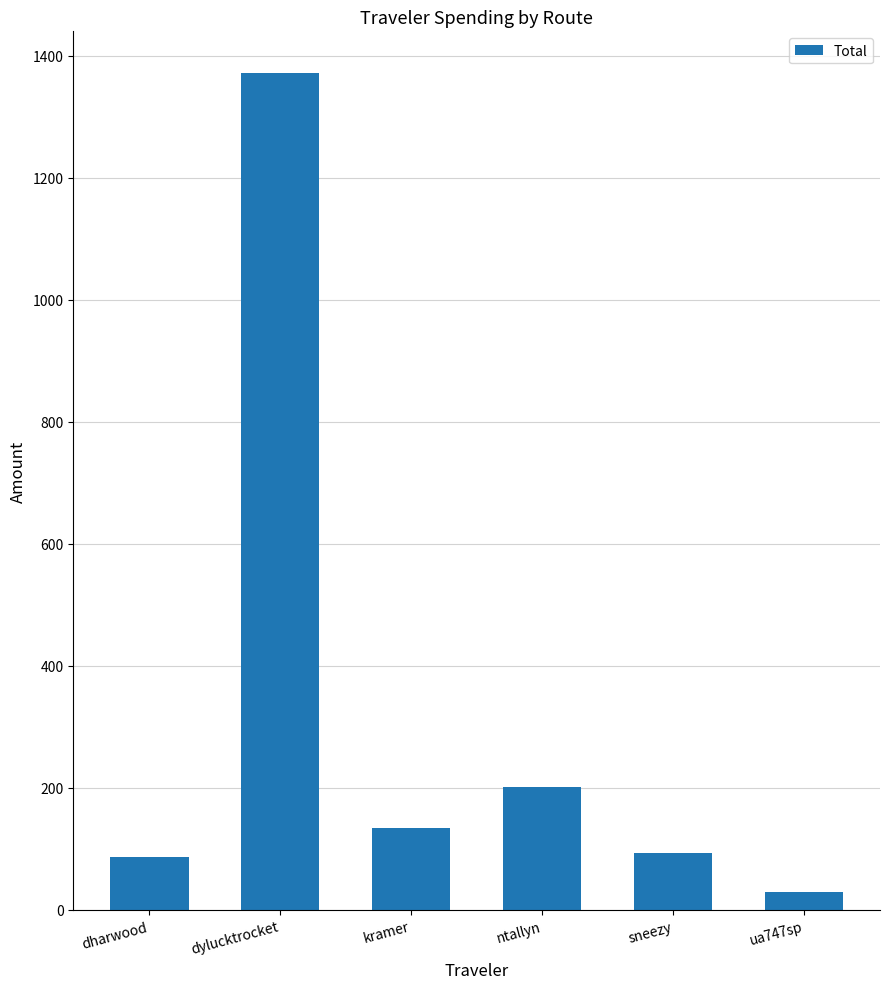

What is the change in value from dylucktrocket to sneezy?

-1277.4